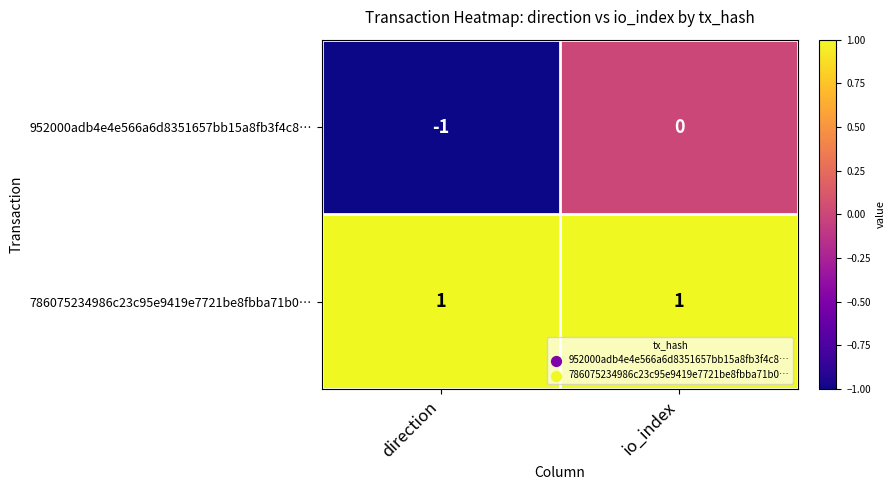

Reading left to right, extract all data points from this chart.

952000adb4e4e566a6d8351657bb15a8fb3f4c8…: -1	0
786075234986c23c95e9419e7721be8fbba71b0…: 1	1